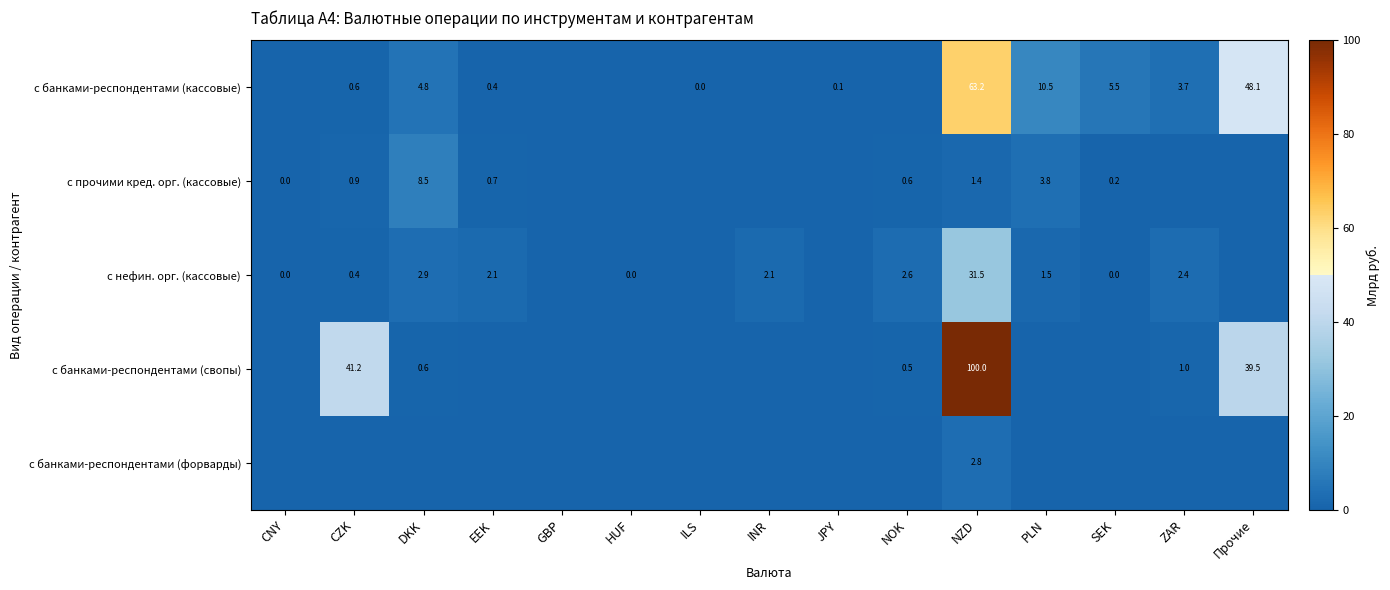

Is the value of с нефин. орг. (кассовые) at ZAR greater than the value of с банками-респондентами (форварды) at NZD?

No